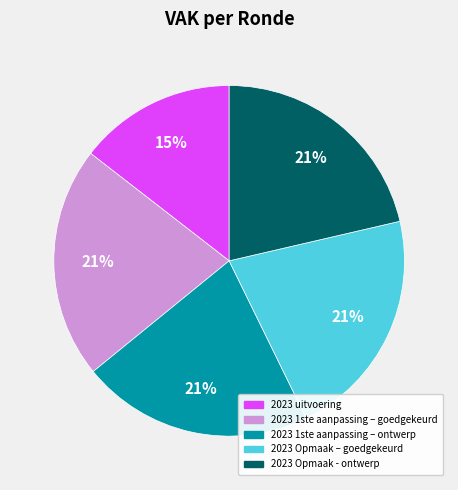

Which slice is the smallest?

2023 uitvoering